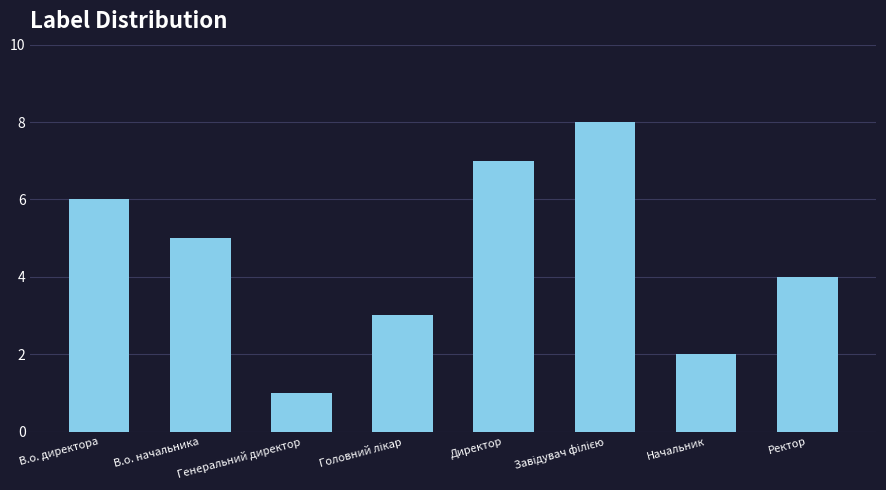

Which has a higher value, Ректор or Директор?

Директор